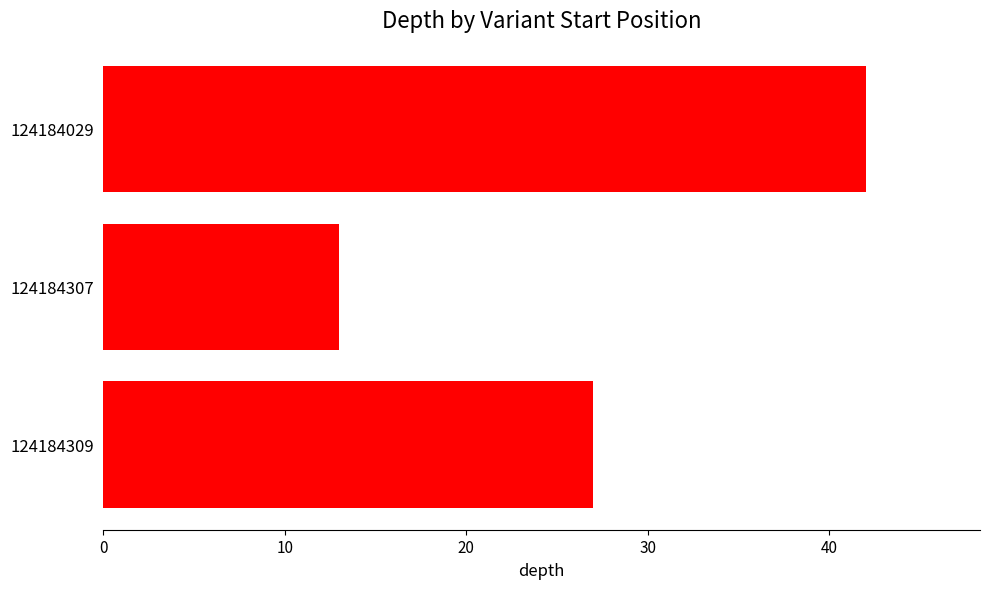

What is the maximum value shown in the chart?

42